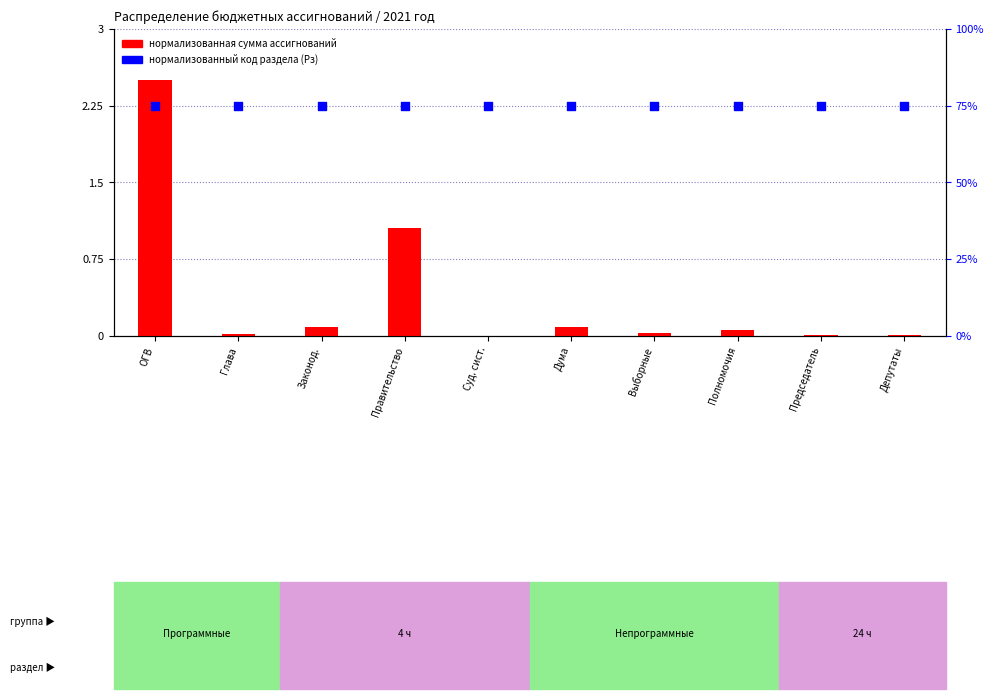

Which series has the largest Y range (max minus min)?

Сумма (нормализованная)